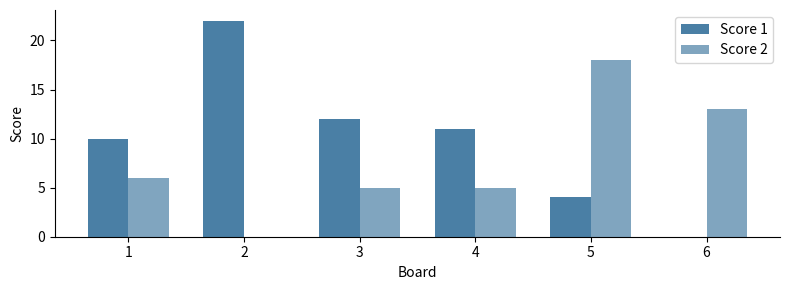

Between 1 and 2, which series saw the biggest shift?

Score 1